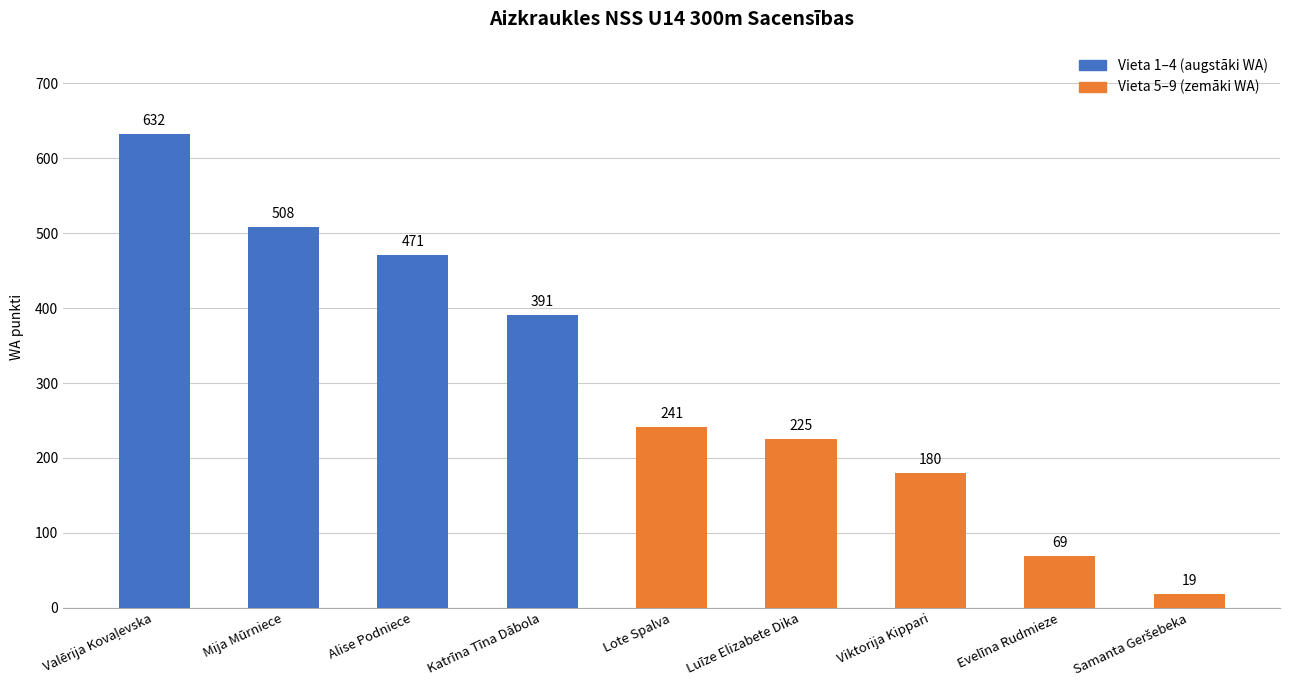

True or false: the data shows 899 at Mija Mūrniece.

False